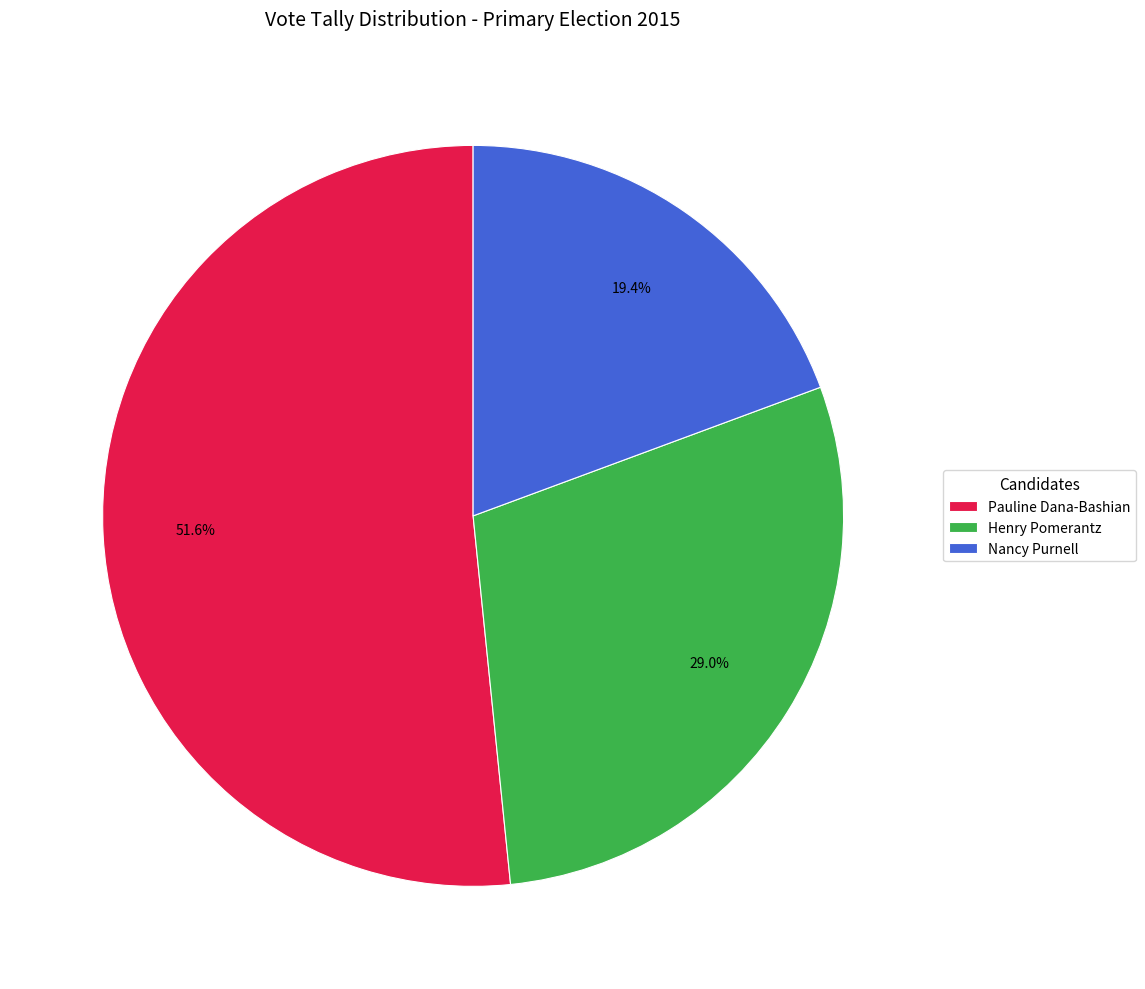

What is the total percentage of Nancy Purnell and Pauline Dana-Bashian?

71.0%